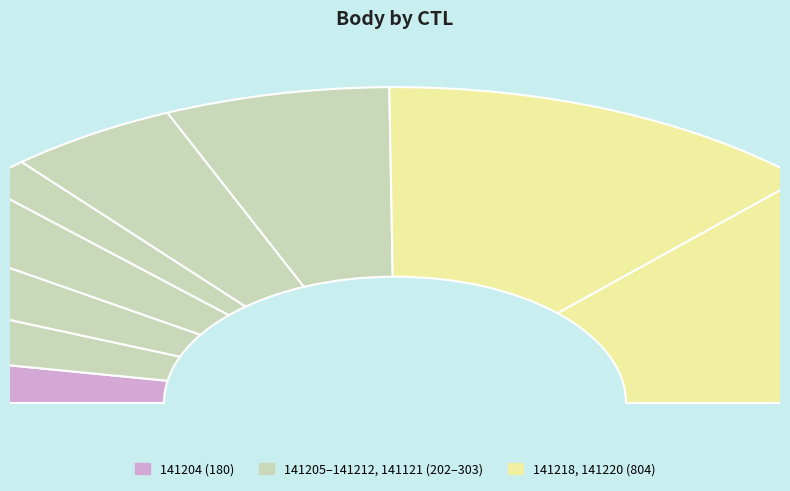

What portion of the pie excludes 141212?

90.5%